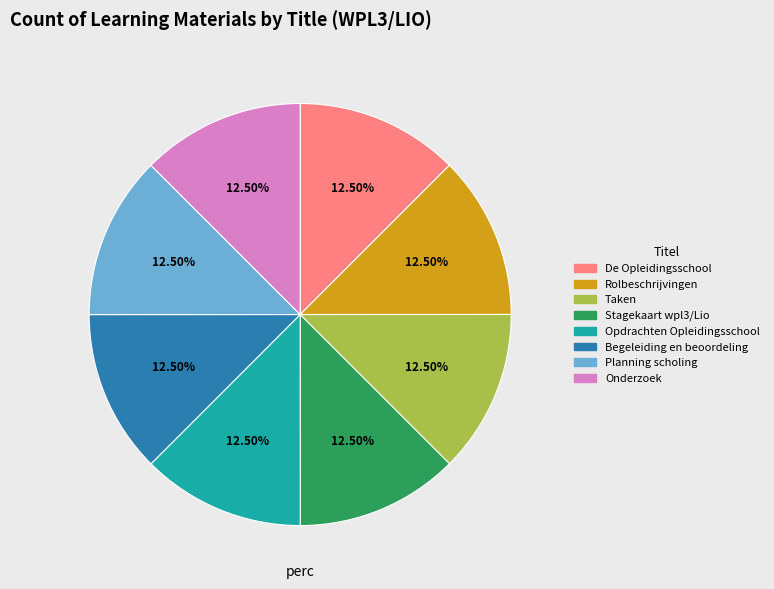

To the nearest percent, what is the average slice percentage?

12%